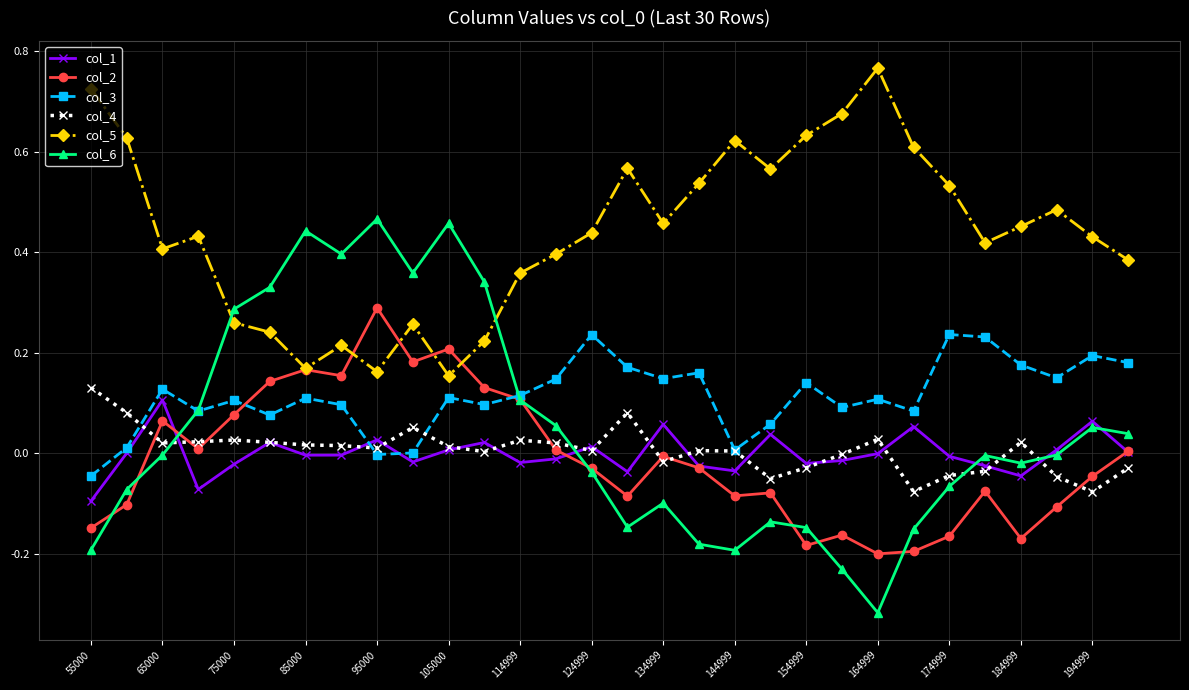

Count the number of categories in the chart.

30